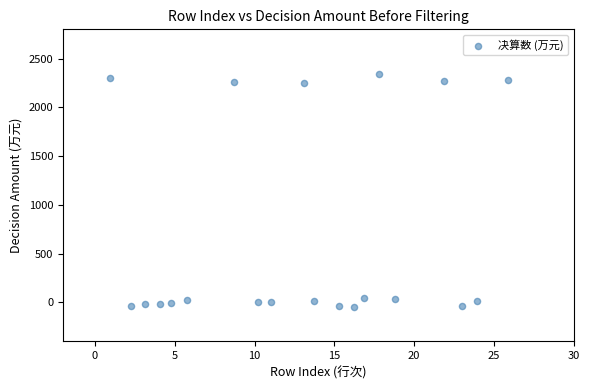

What is the range of Y values (max minus min)?

2380.8